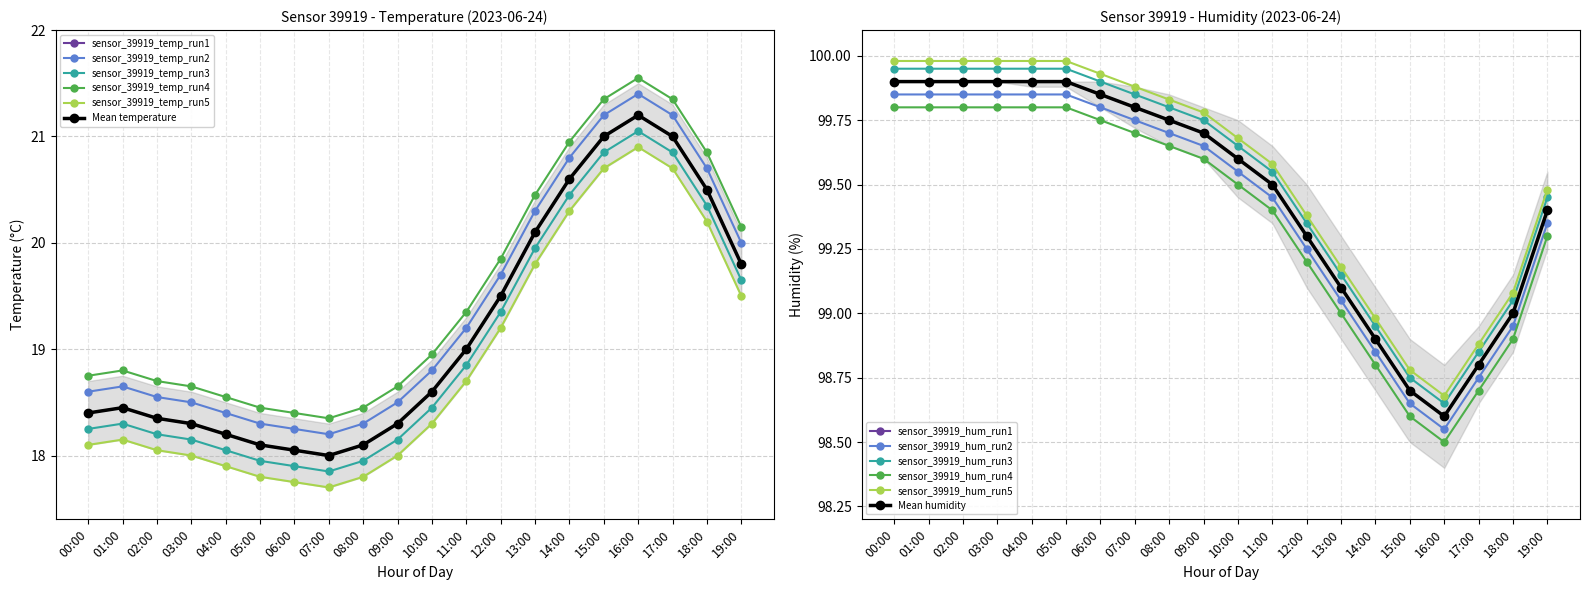

True or false: humidity has a value of 173.8 at 03:00.

False